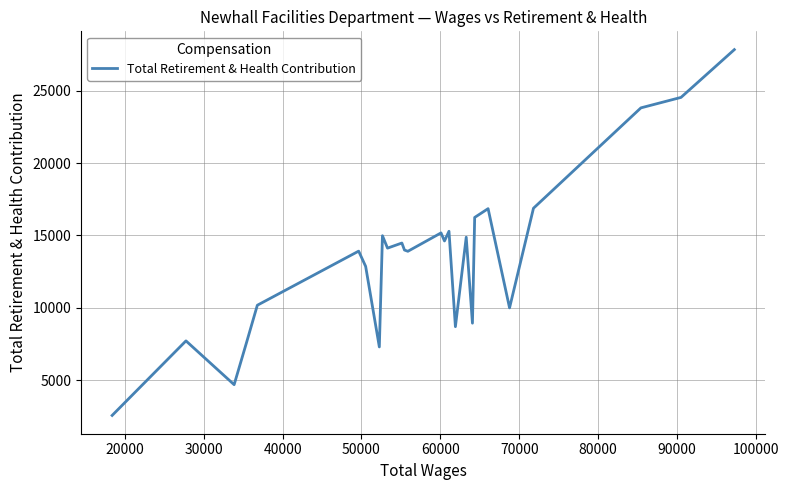

What is the smallest value displayed?

2577